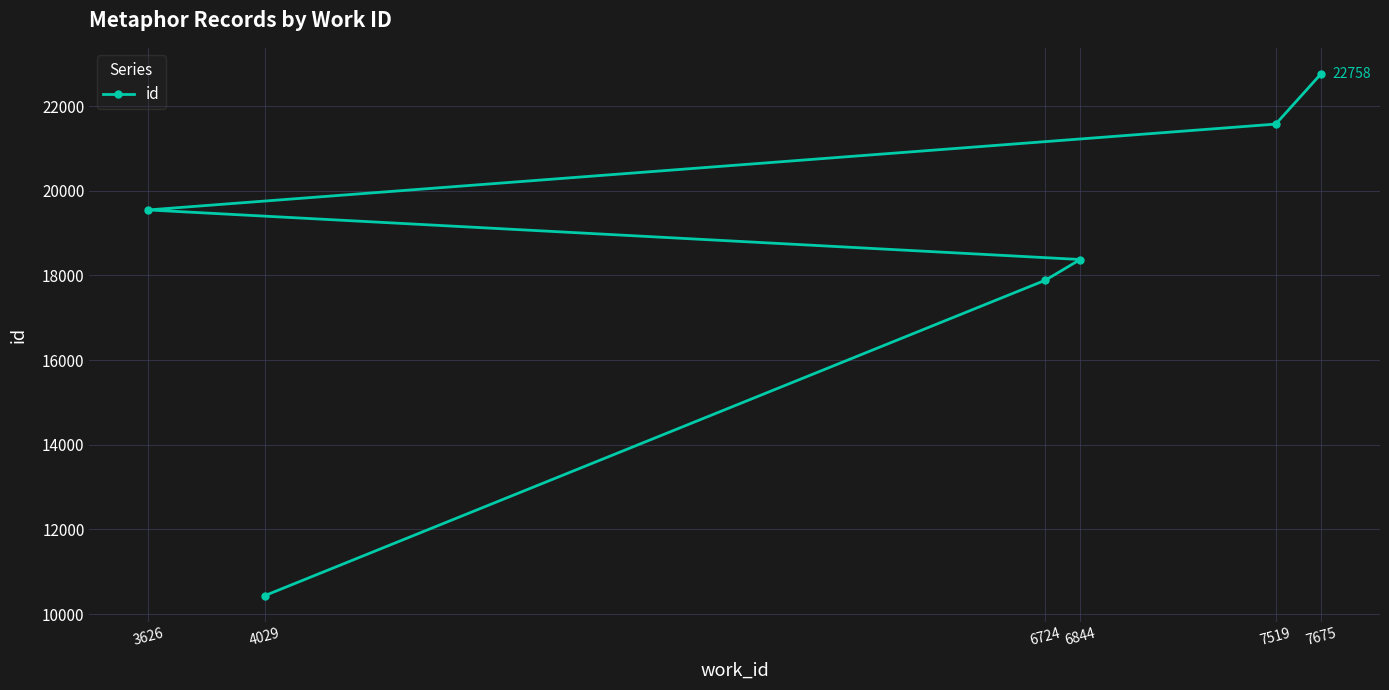

Which has a higher value, 7519 or 4029?

7519